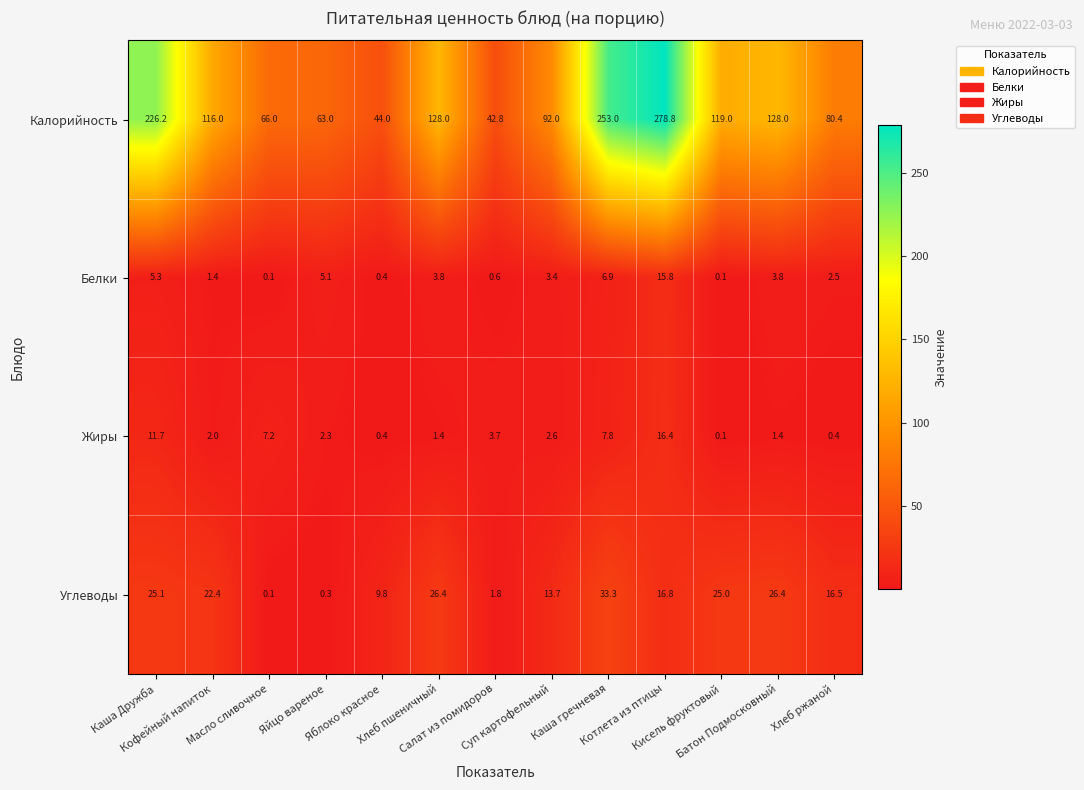

What is the greatest value displayed?

278.8